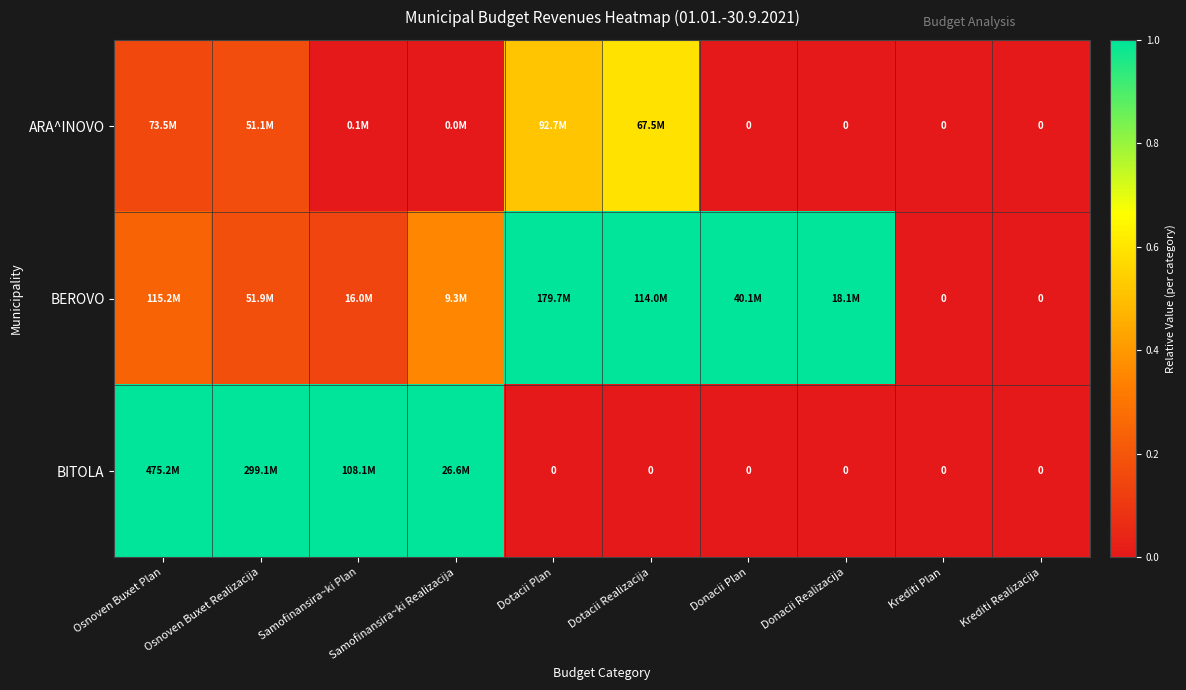

At Samofinansira~ki Plan, list the series in order from largest to smallest.

BITOLA, BEROVO, ARA^INOVO